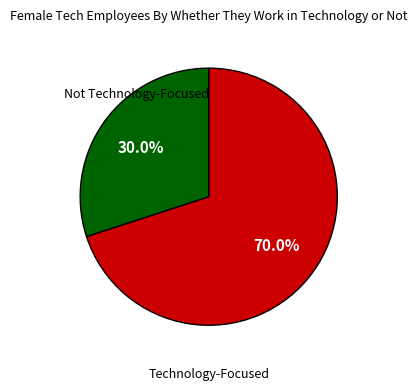

What percentage is NOT represented by Not Technology-Focused?

70.0%